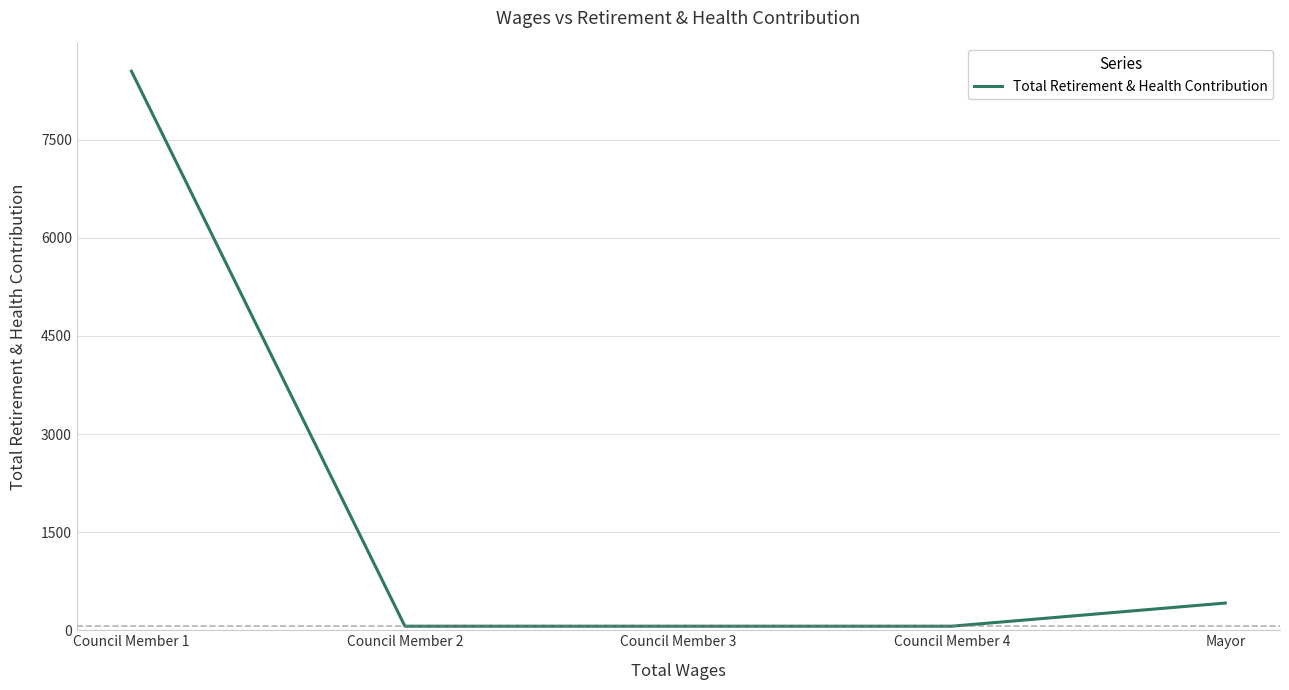

Approximately how many times larger is the value at Mayor compared to Council Member 2?

6.7